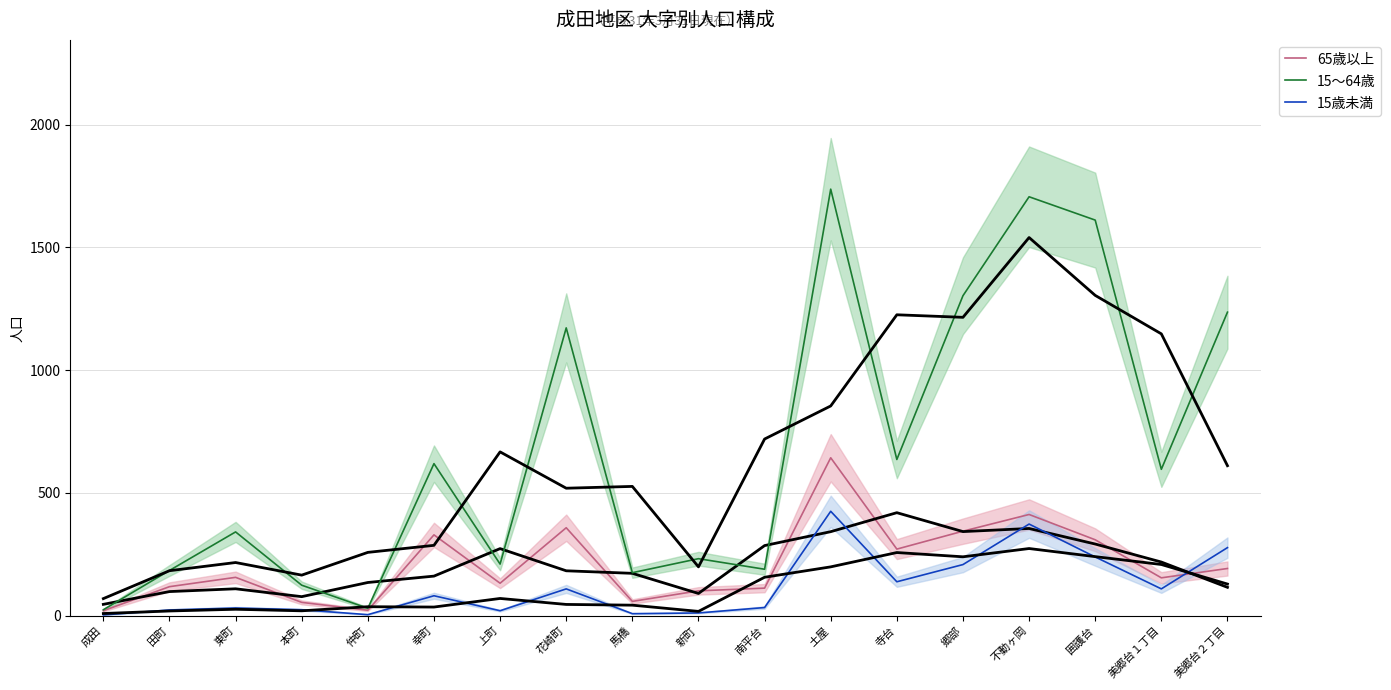

At which category is the sum across all series the highest?

土屋